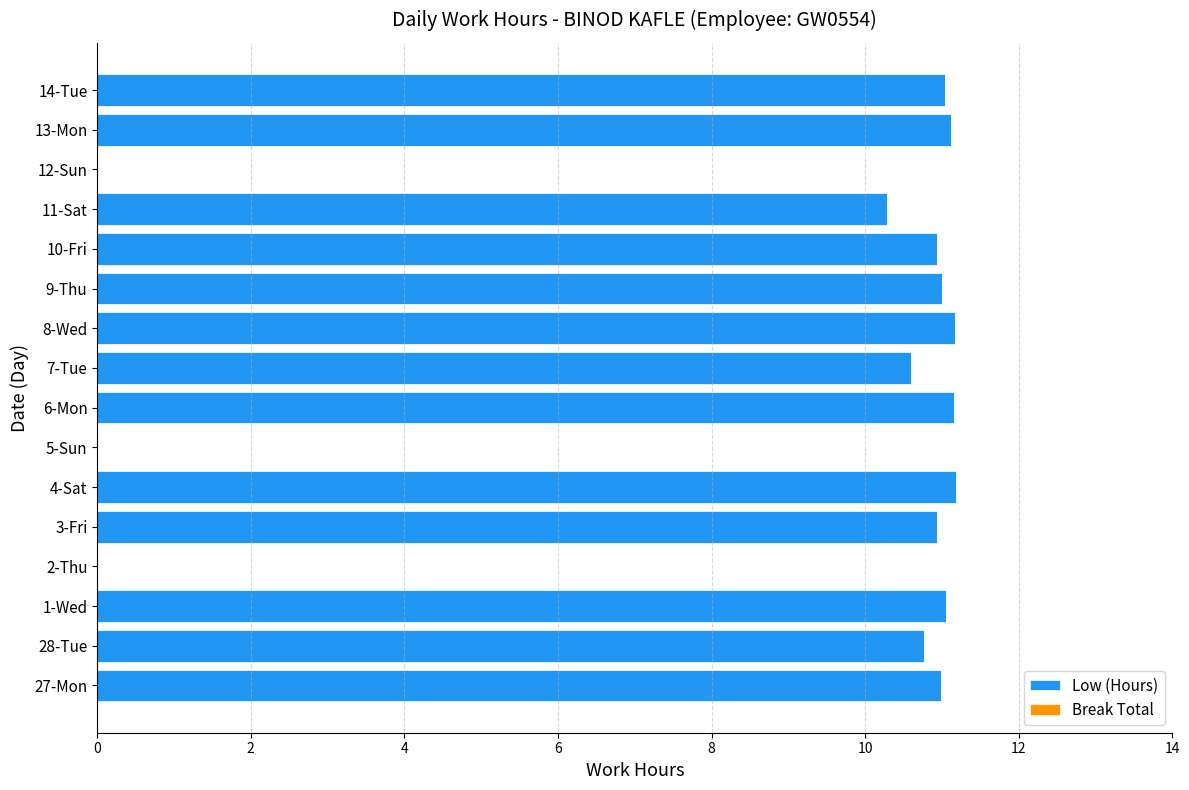

What is the ratio of the value at 11-Sat to the value at 4-Sat?

0.9